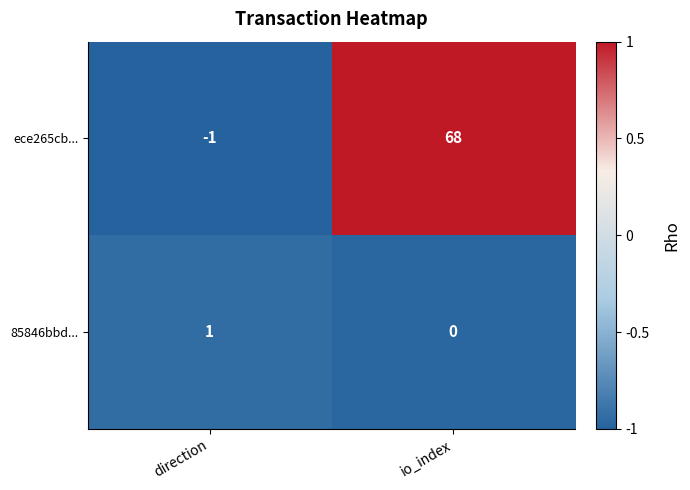

How many series are shown in this chart?

2